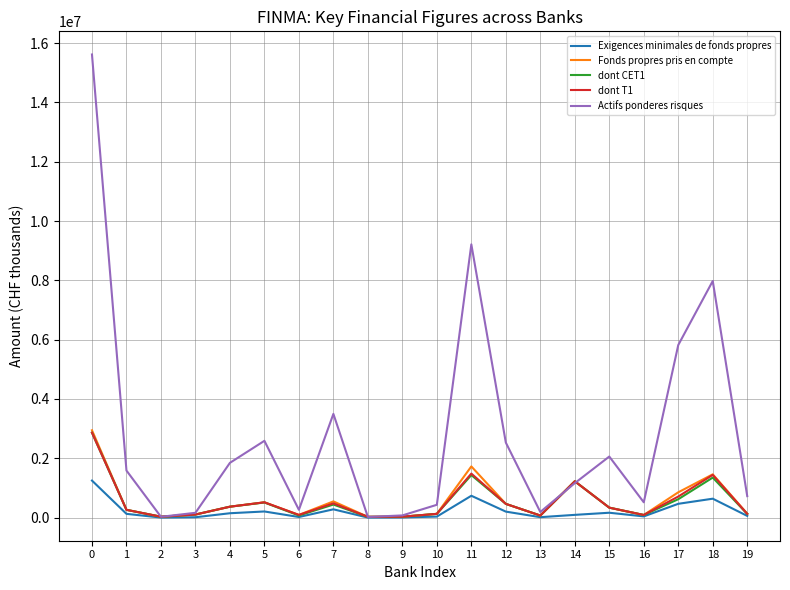

Between 0 and 2, which series saw the biggest shift?

Actifs ponderes risques